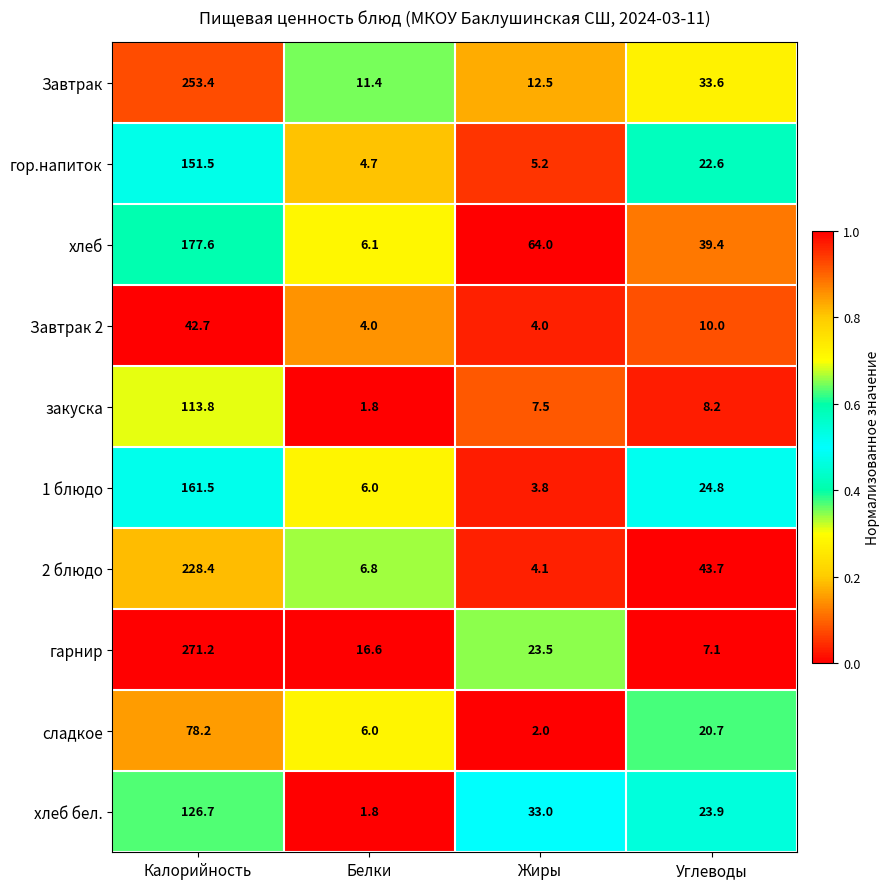

At which label does закуска reach its minimum?

Белки